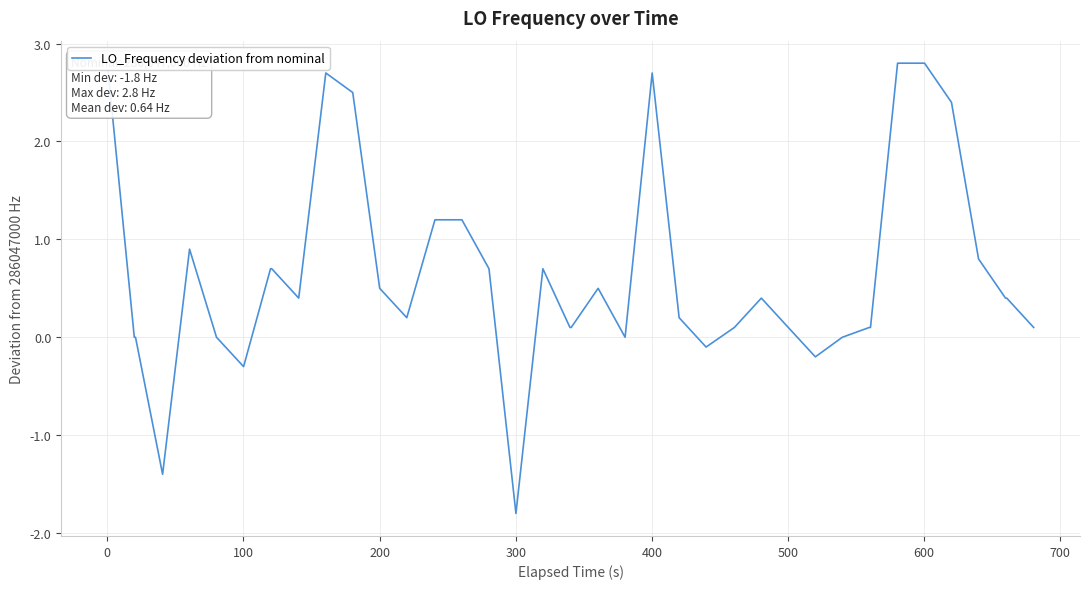

Does the chart display data point markers on the line(s)?

No